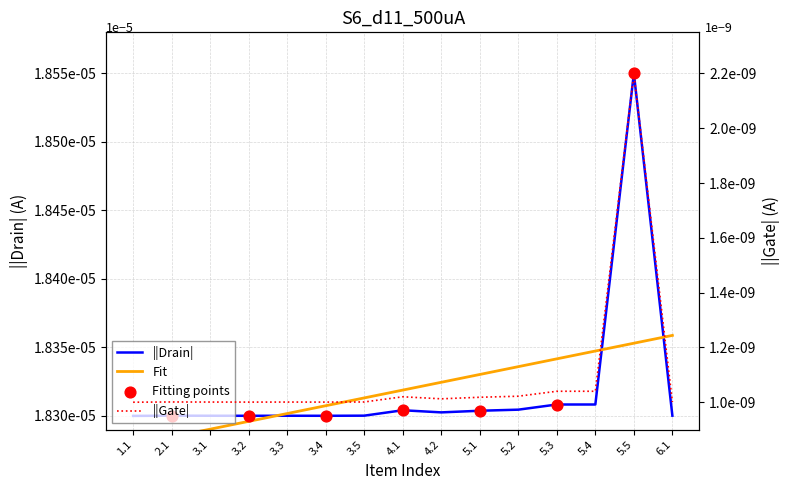

Which series contains the highest Y value?

||Drain| (Quant.)